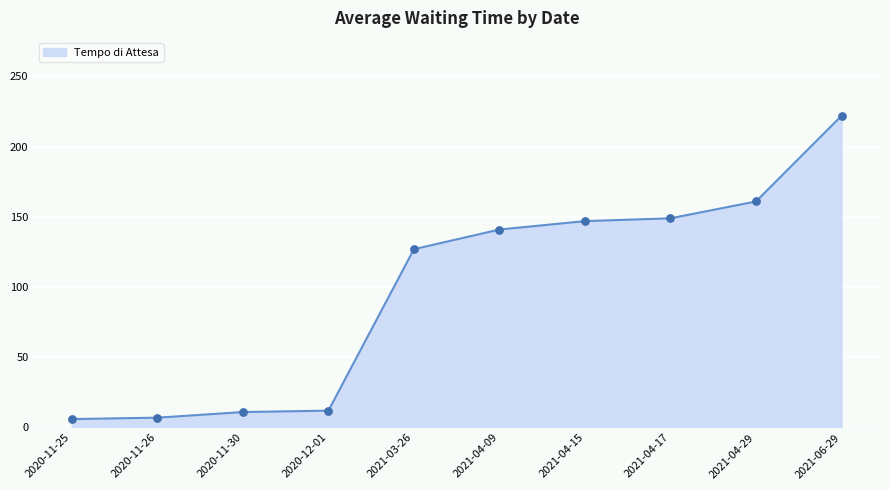

What is the change in value from 2020-11-26 to 2021-04-17?

+142